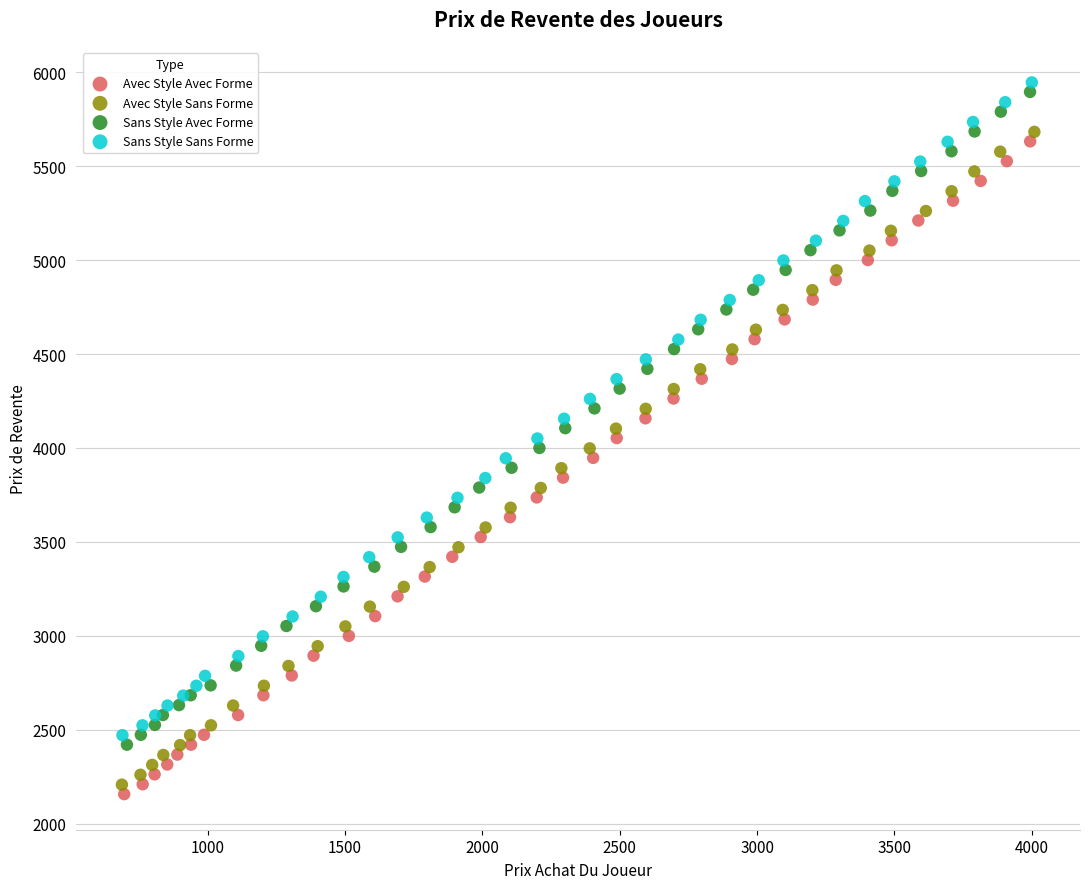

Which series reaches the maximum Y coordinate?

Sans Style Sans Forme